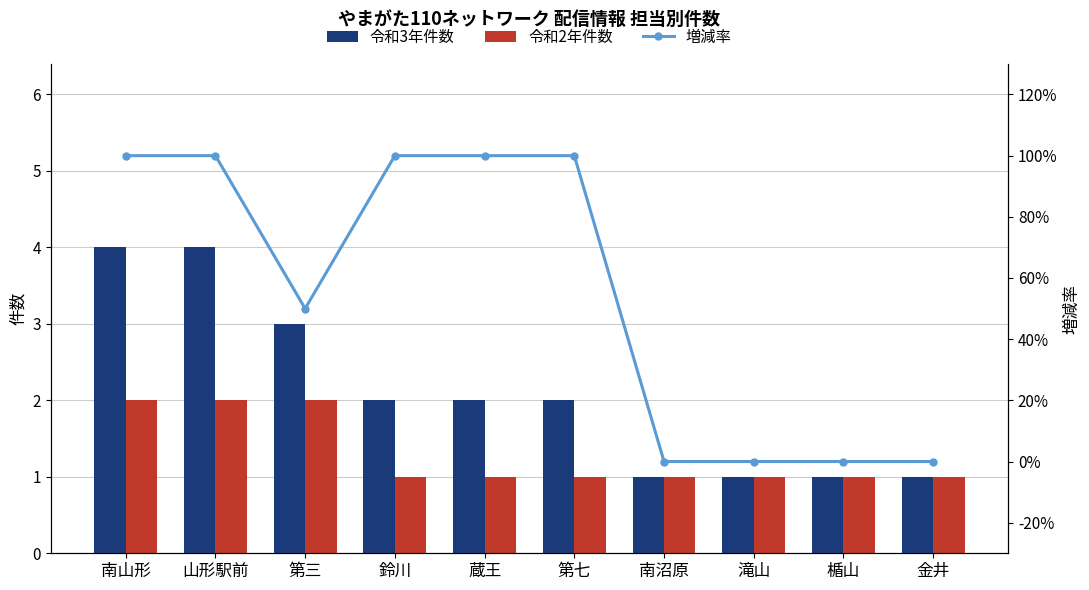

What is the maximum value for 令和3年件数?

4